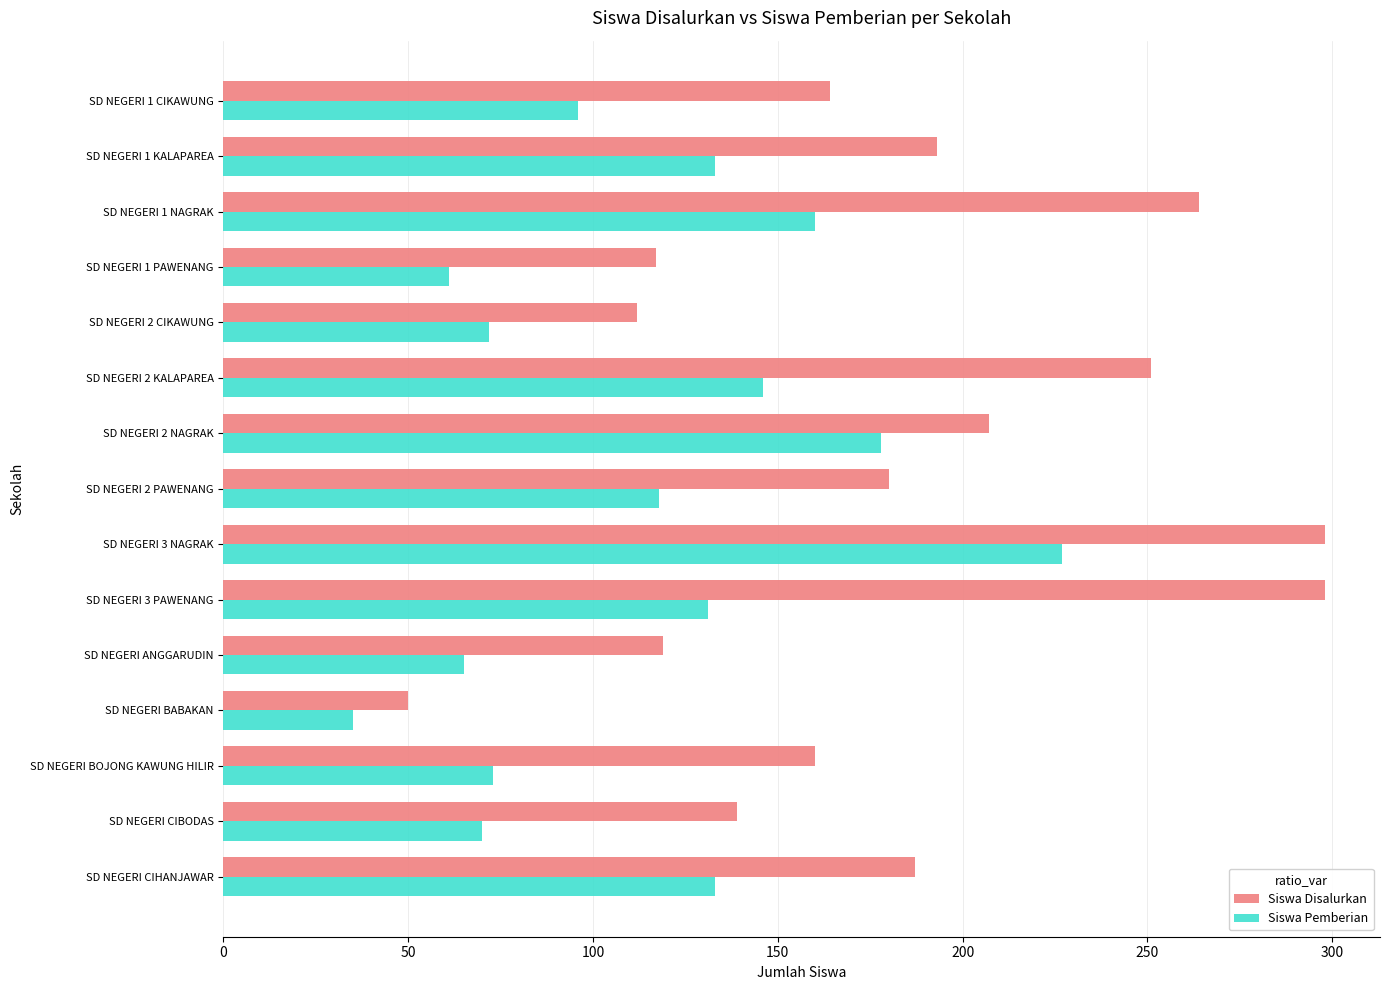

At which category is the sum across all series the highest?

SD NEGERI 3 NAGRAK